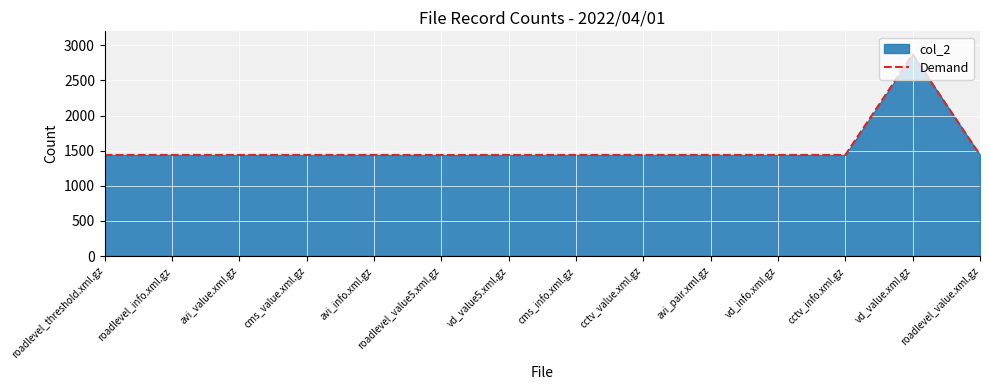

List the labels in order of value, smallest first.

roadlevel_value5.xml.gz, roadlevel_threshold.xml.gz, roadlevel_info.xml.gz, avi_value.xml.gz, cms_value.xml.gz, avi_info.xml.gz, vd_value5.xml.gz, cms_info.xml.gz, cctv_value.xml.gz, avi_pair.xml.gz, vd_info.xml.gz, cctv_info.xml.gz, roadlevel_value.xml.gz, vd_value.xml.gz